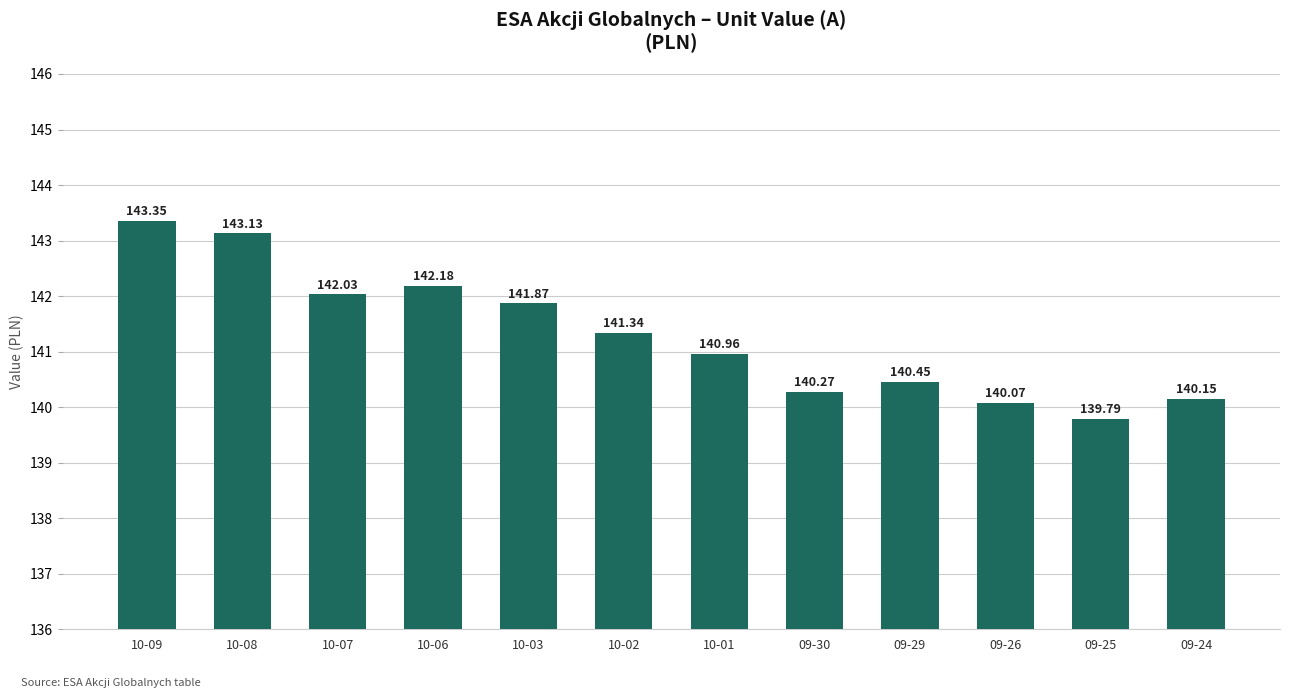

What is the sum of all values?

1695.6